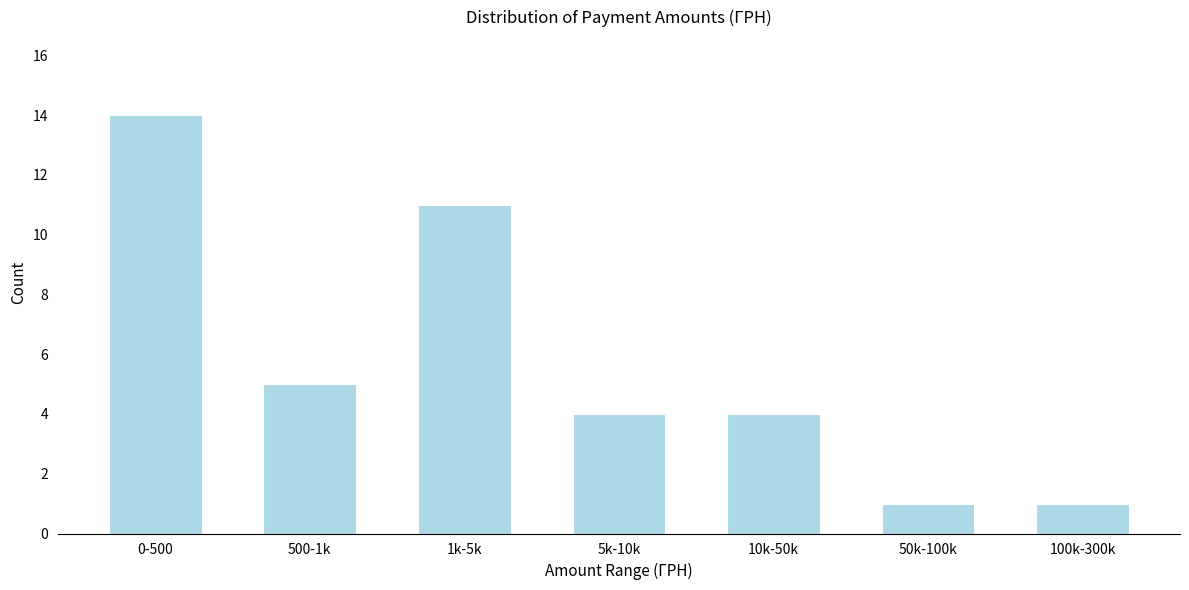

Reading right to left, what are all the values shown in this chart?

100k-300k=1	50k-100k=1	10k-50k=4	5k-10k=4	1k-5k=11	500-1k=5	0-500=14